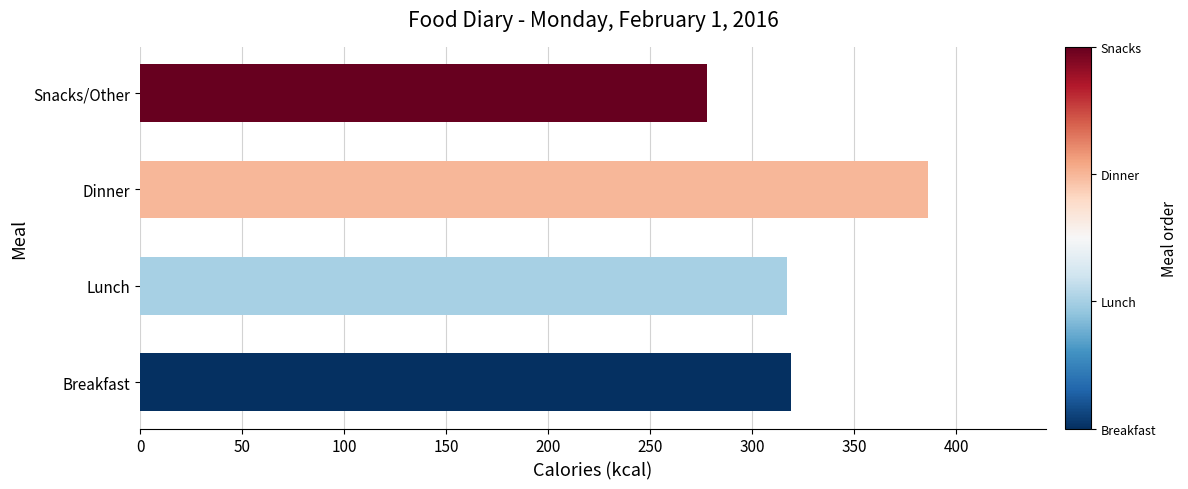

Does the chart contain stacked bars?

No